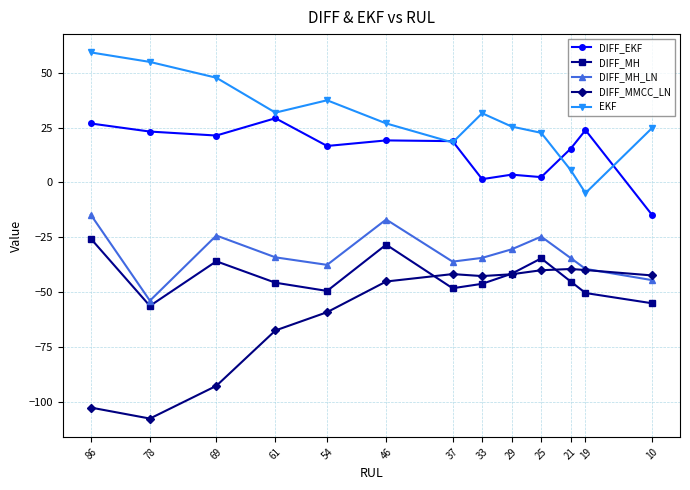

What are all the series names shown in the legend?

DIFF_EKF, DIFF_MH, DIFF_MH_LN, DIFF_MMCC_LN, EKF